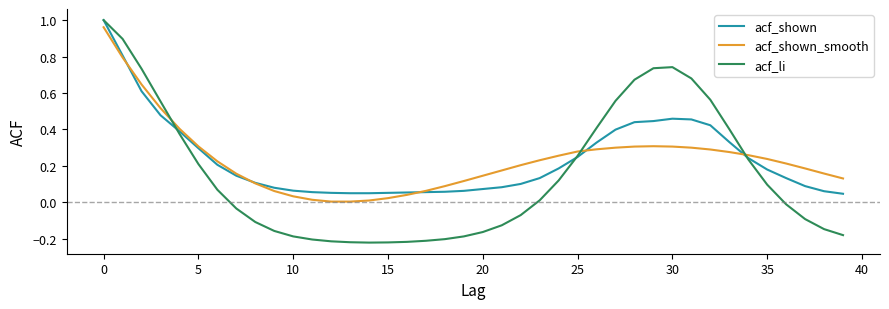

What is the label of the 24th point from the left?

23